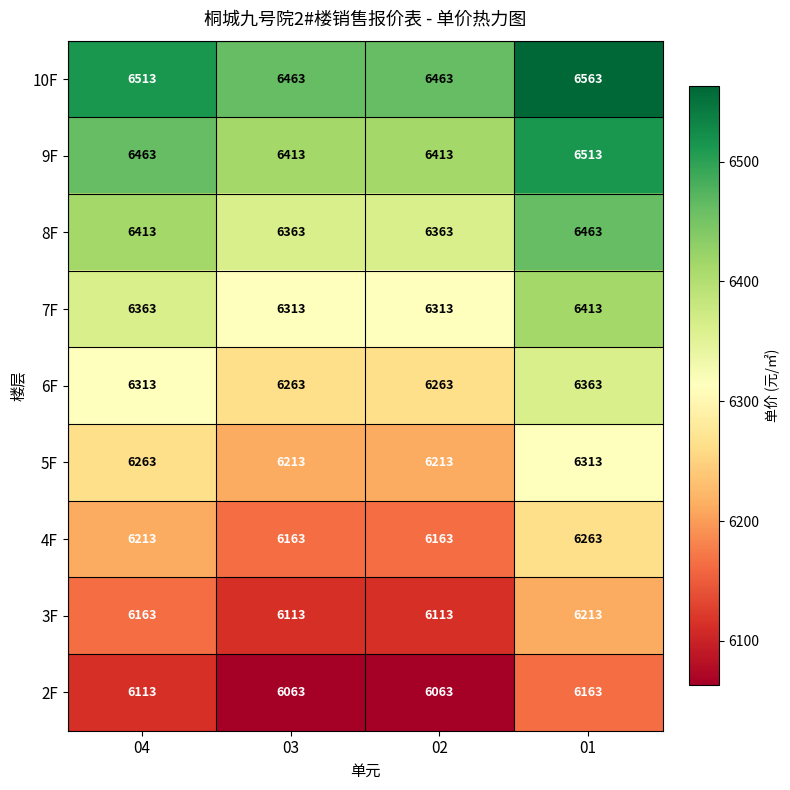

Count the 9F values in the range 6413 to 6513.

4